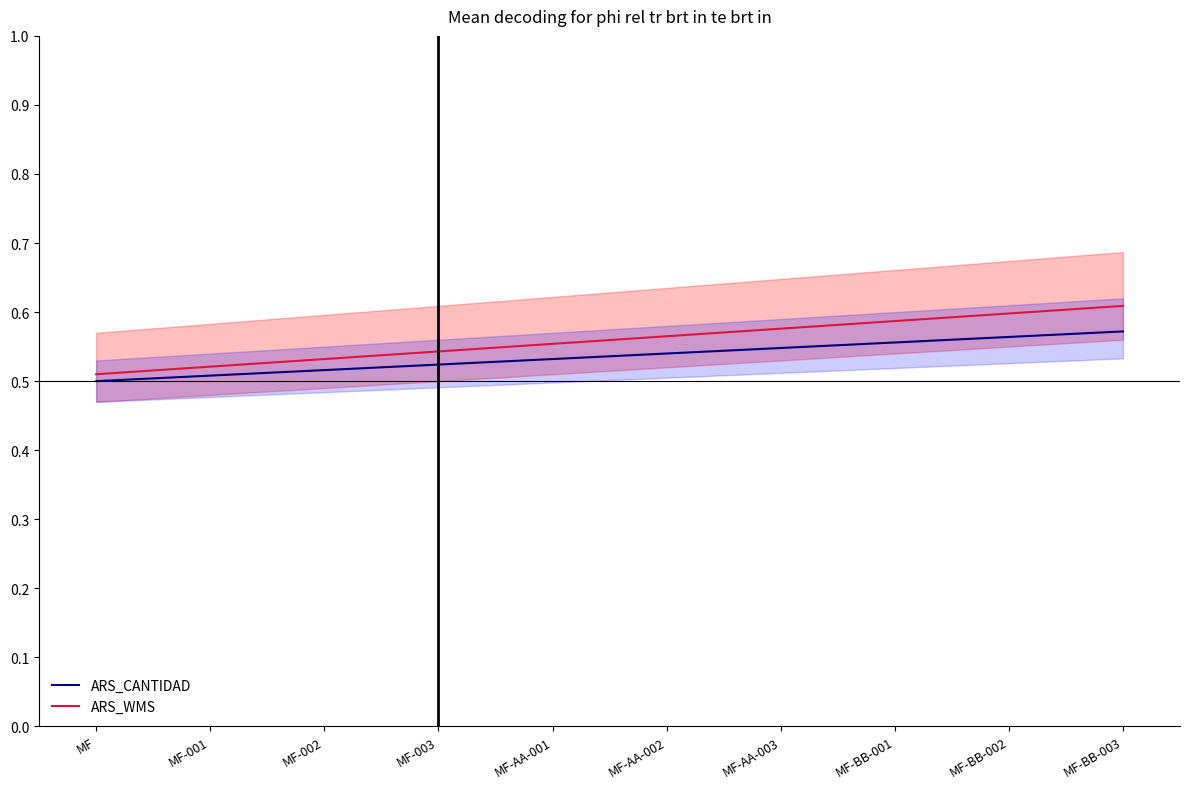

How many lines are shown in the chart?

2